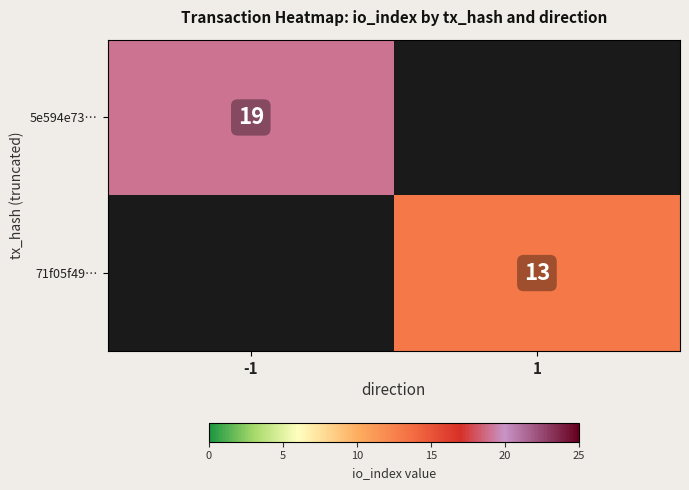

What is the total value across all series at -1?

19